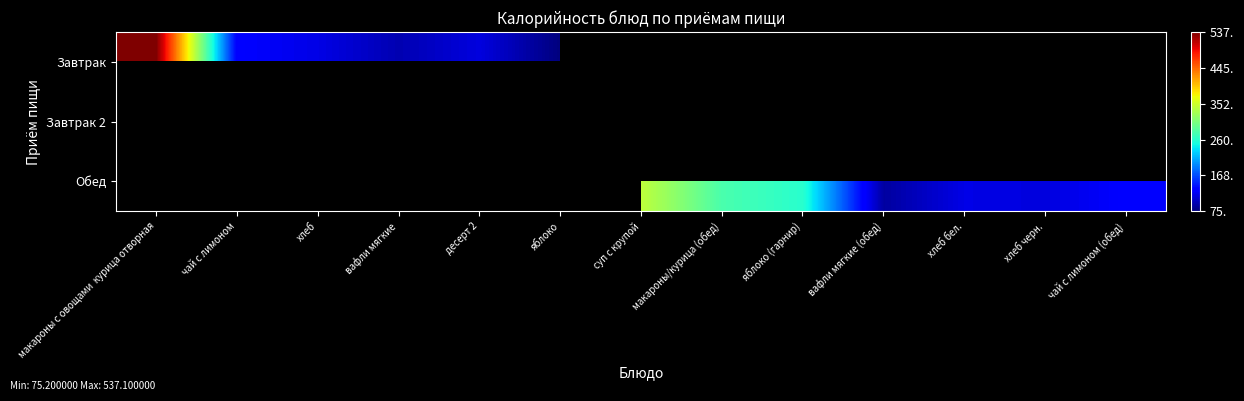

Is the value of Обед at макароны с овощами курица отворная greater than the value of Завтрак at яблоко (гарнир)?

No